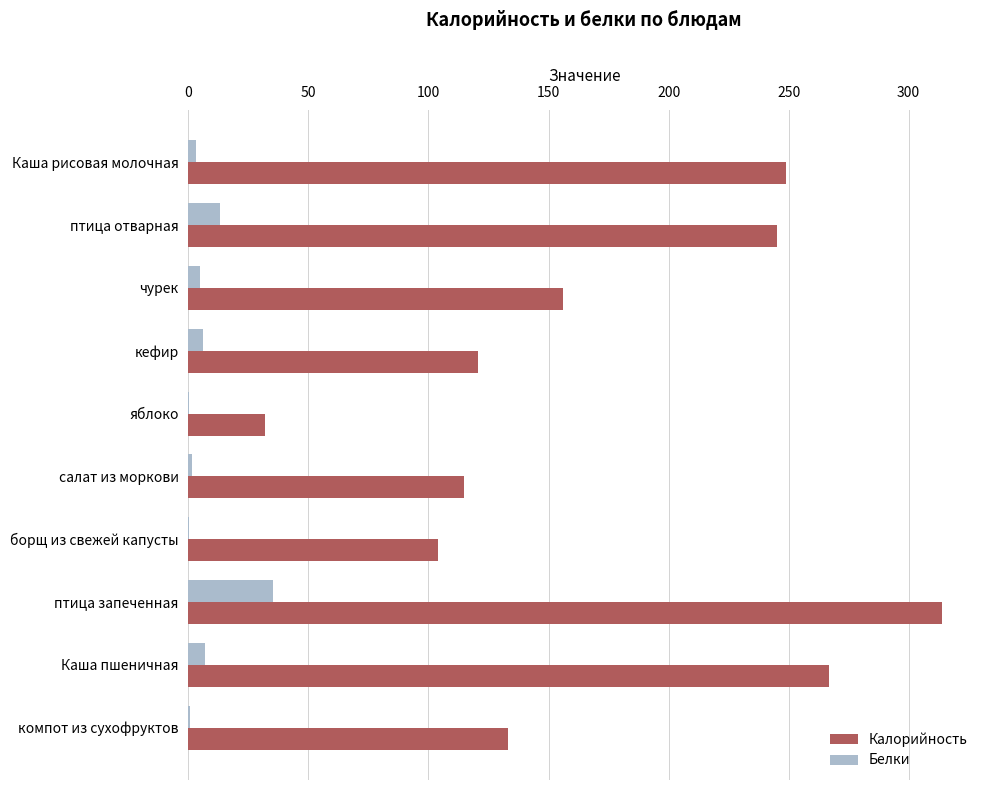

What is the total value across all series at птица запеченная?

349.2